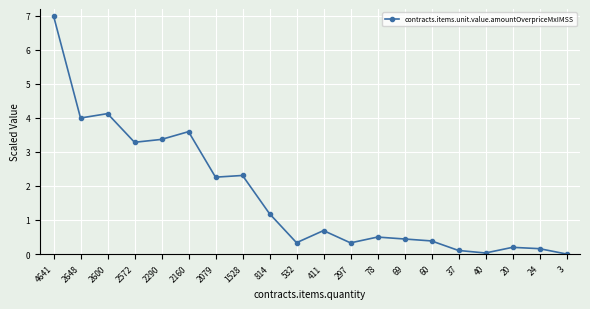

What is the sum of all values?

34.3